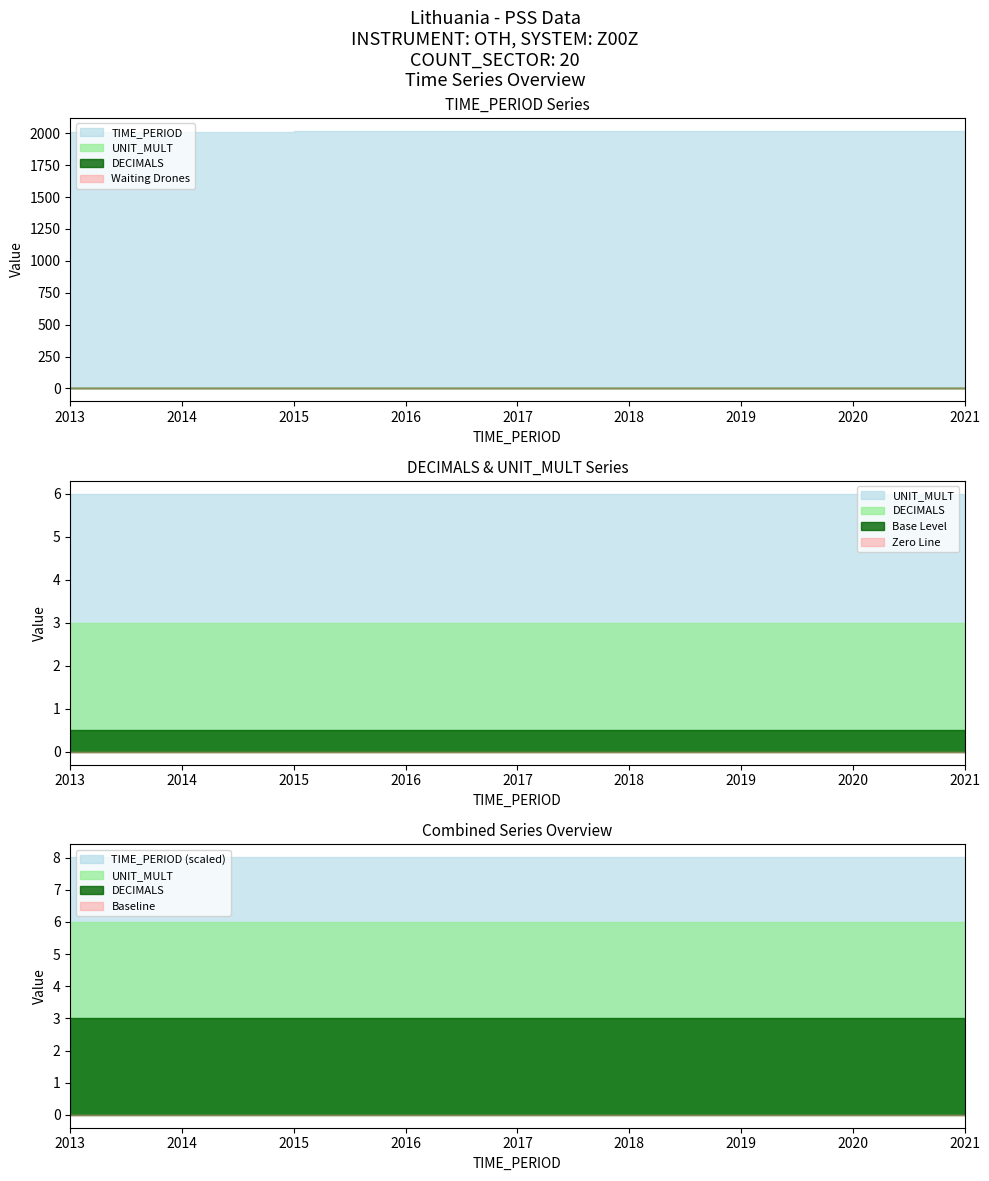

Reading right to left, what are all the values shown in this chart?

TIME_PERIOD: 2021	2020	2019	2018	2017	2016	2015	2014	2013
DECIMALS: 3	3	3	3	3	3	3	3	3
UNIT_MULT: 6	6	6	6	6	6	6	6	6